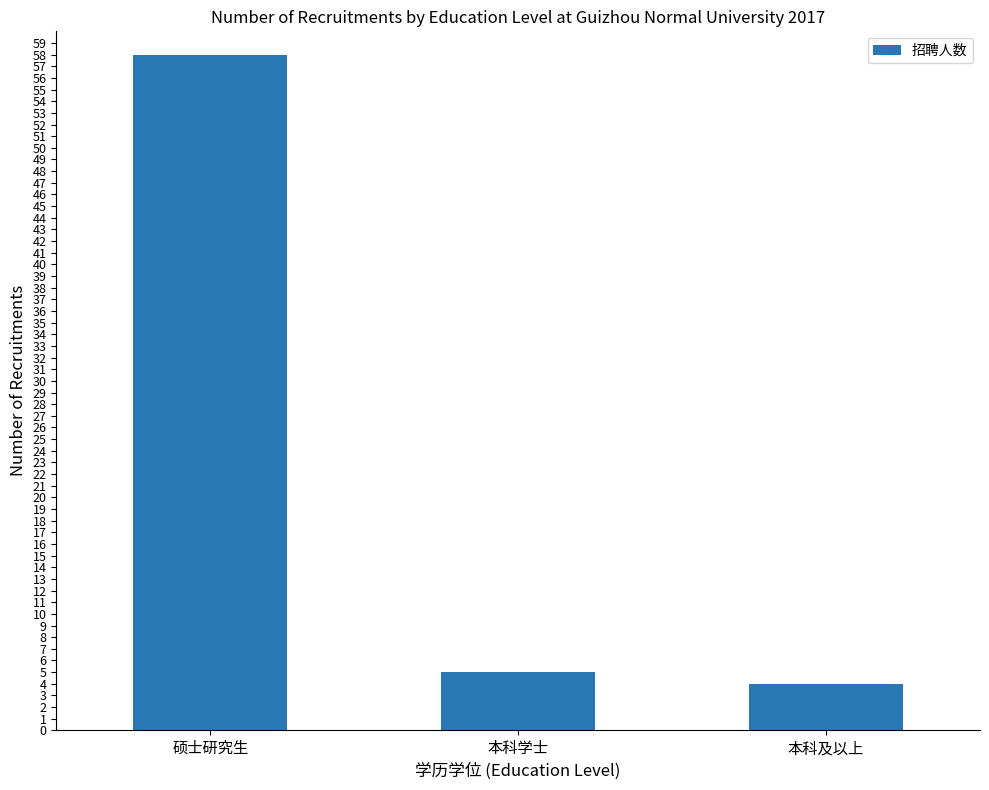

What is the average value?

22